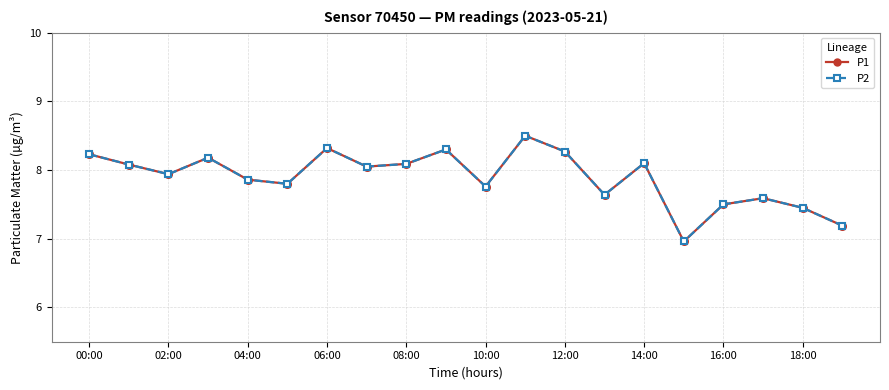

Reading right to left, extract all data points from this chart.

P1: 7.2	7.5	7.6	7.5	7.0	8.1	7.6	8.3	8.5	7.8	8.3	8.1	8.1	8.3	7.8	7.9	8.2	7.9	8.1	8.2
P2: 7.2	7.5	7.6	7.5	7.0	8.1	7.6	8.3	8.5	7.8	8.3	8.1	8.1	8.3	7.8	7.9	8.2	7.9	8.1	8.2